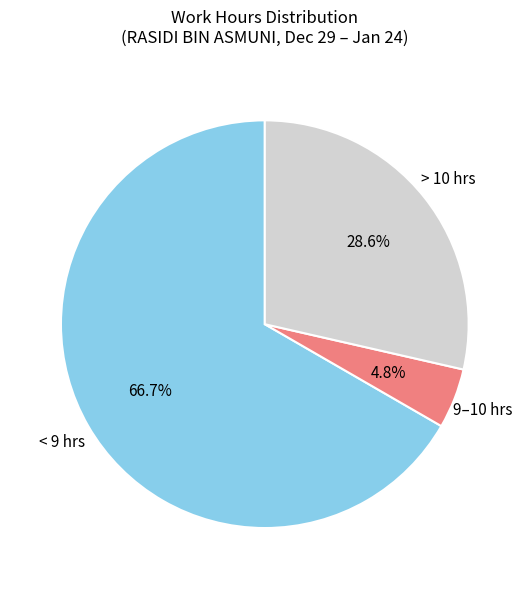

Between < 9 hrs and > 10 hrs, which is larger?

< 9 hrs